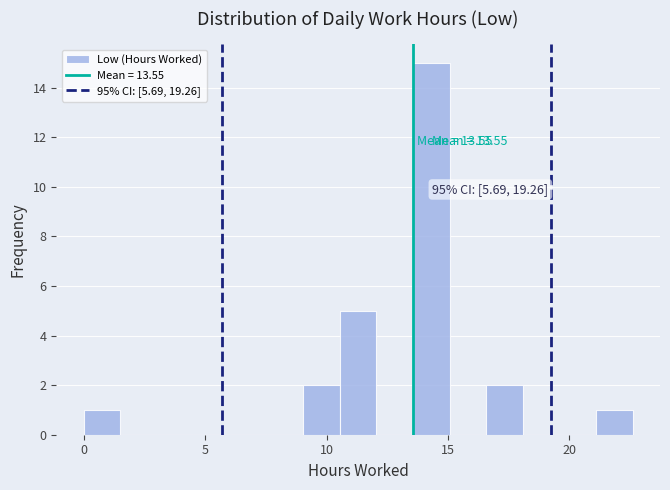

Around what value on the x-axis is the tallest bar? Give the approximate position of its centre, as read against the axis.

14.5